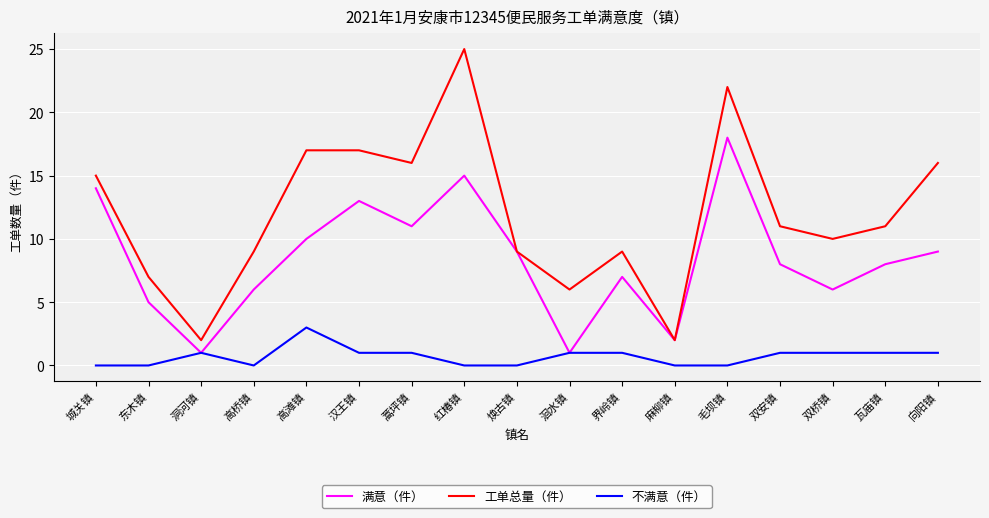

How many lines are shown in the chart?

3